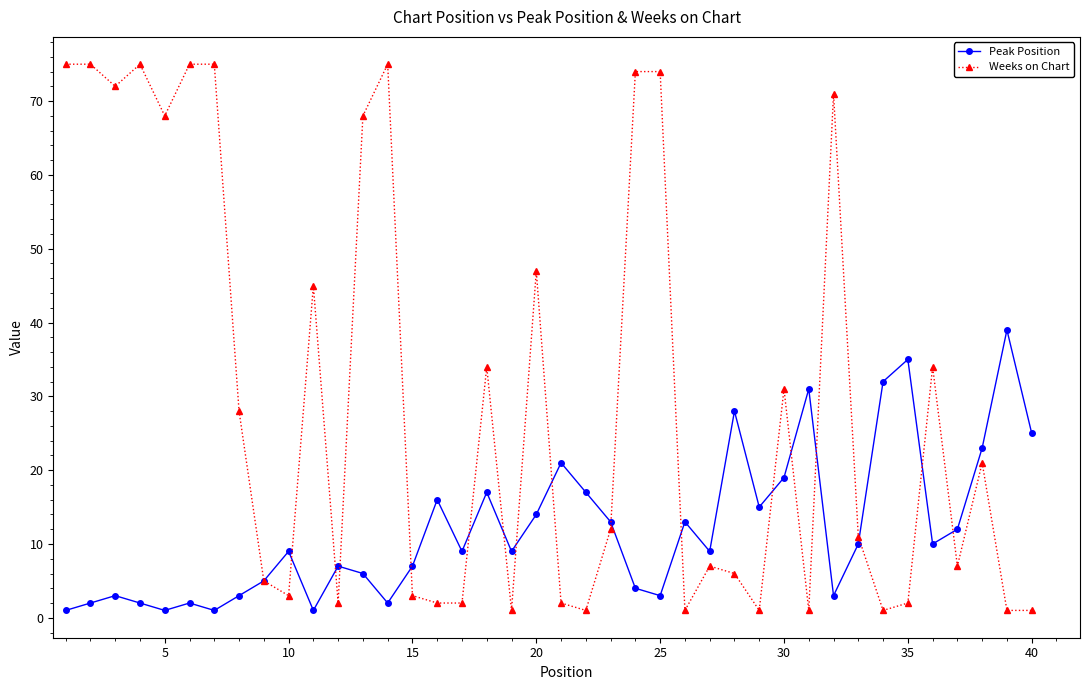

What is the greatest value displayed?

75